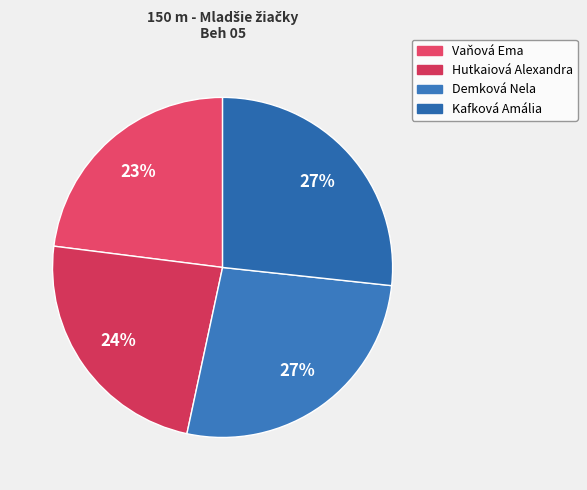

Does any single category account for the majority?

No